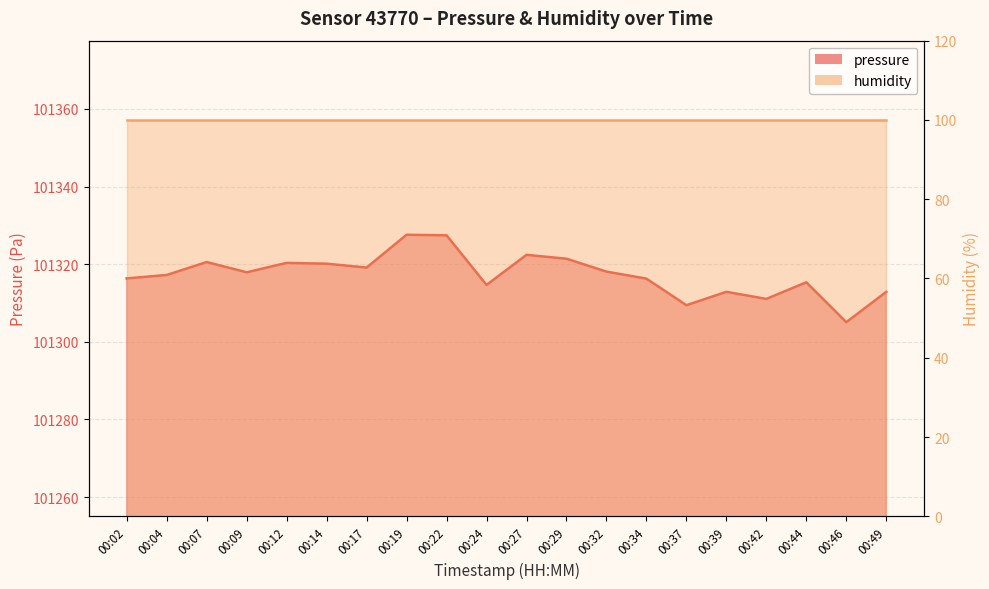

List the labels in order of value, smallest first.

00:46, 00:37, 00:42, 00:39, 00:49, 00:24, 00:44, 00:34, 00:02, 00:04, 00:09, 00:32, 00:17, 00:14, 00:12, 00:07, 00:29, 00:27, 00:22, 00:19